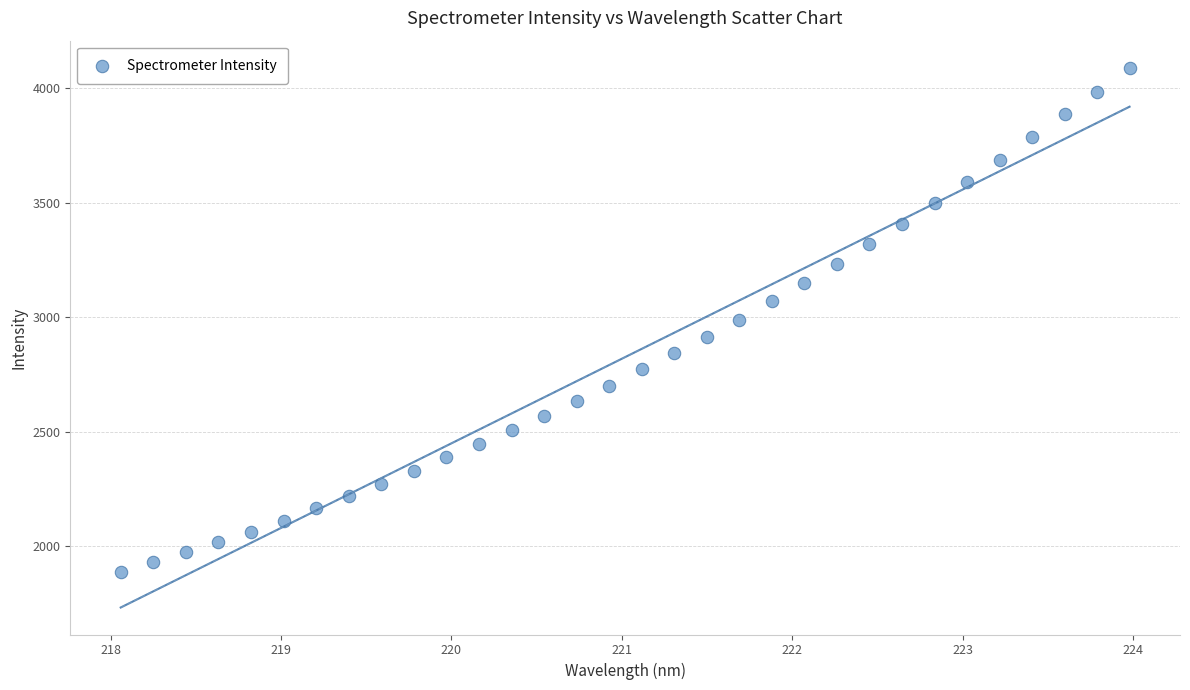

What is the range of Y values (max minus min)?

2202.5